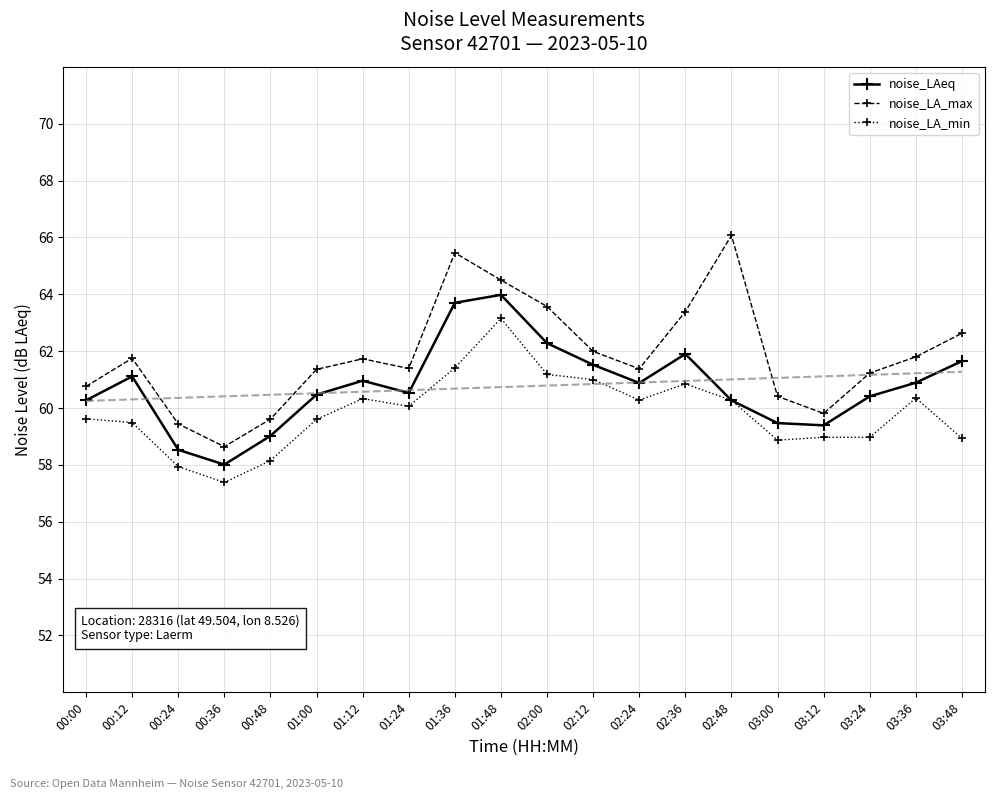

Rank the categories by noise_LA_min value from lowest to highest.

00:36, 00:24, 00:48, 03:00, 03:48, 03:12, 03:24, 00:12, 01:00, 00:00, 01:24, 02:48, 02:24, 01:12, 03:36, 02:36, 02:12, 02:00, 01:36, 01:48